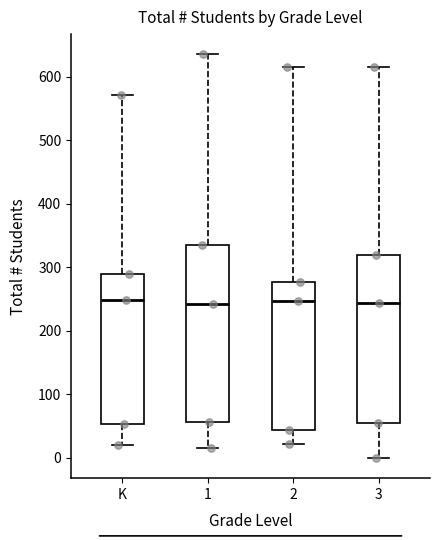

Which box is the tallest, from its lower edge to its upper edge?

1